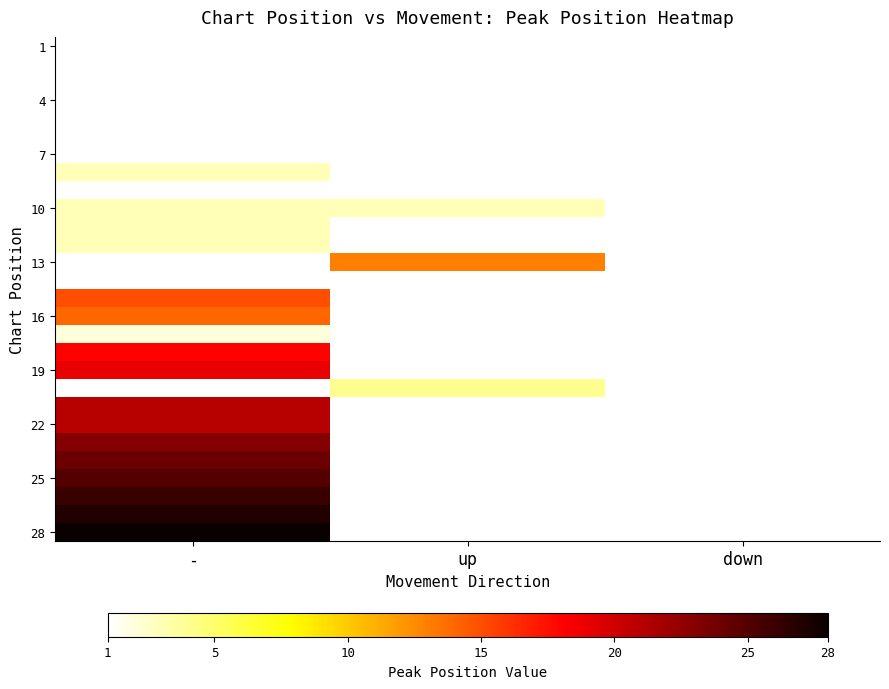

Which label corresponds to the smallest value in the chart?

-